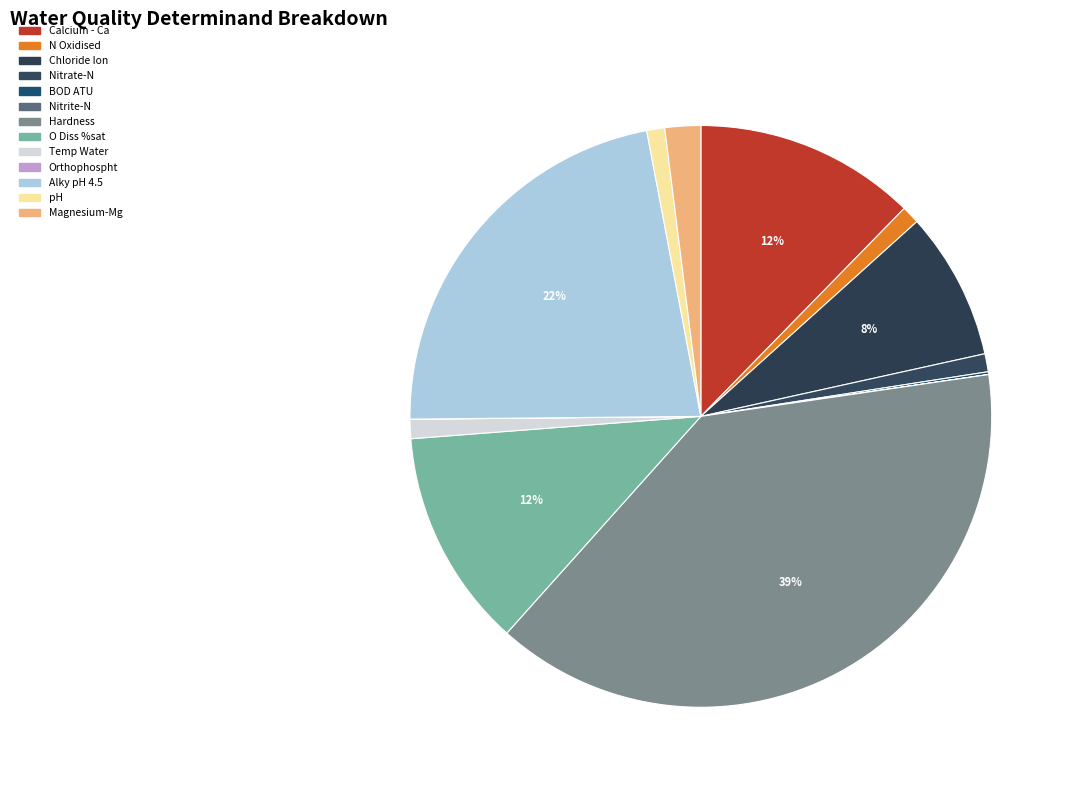

Does Orthophospht represent more than half of the total?

No